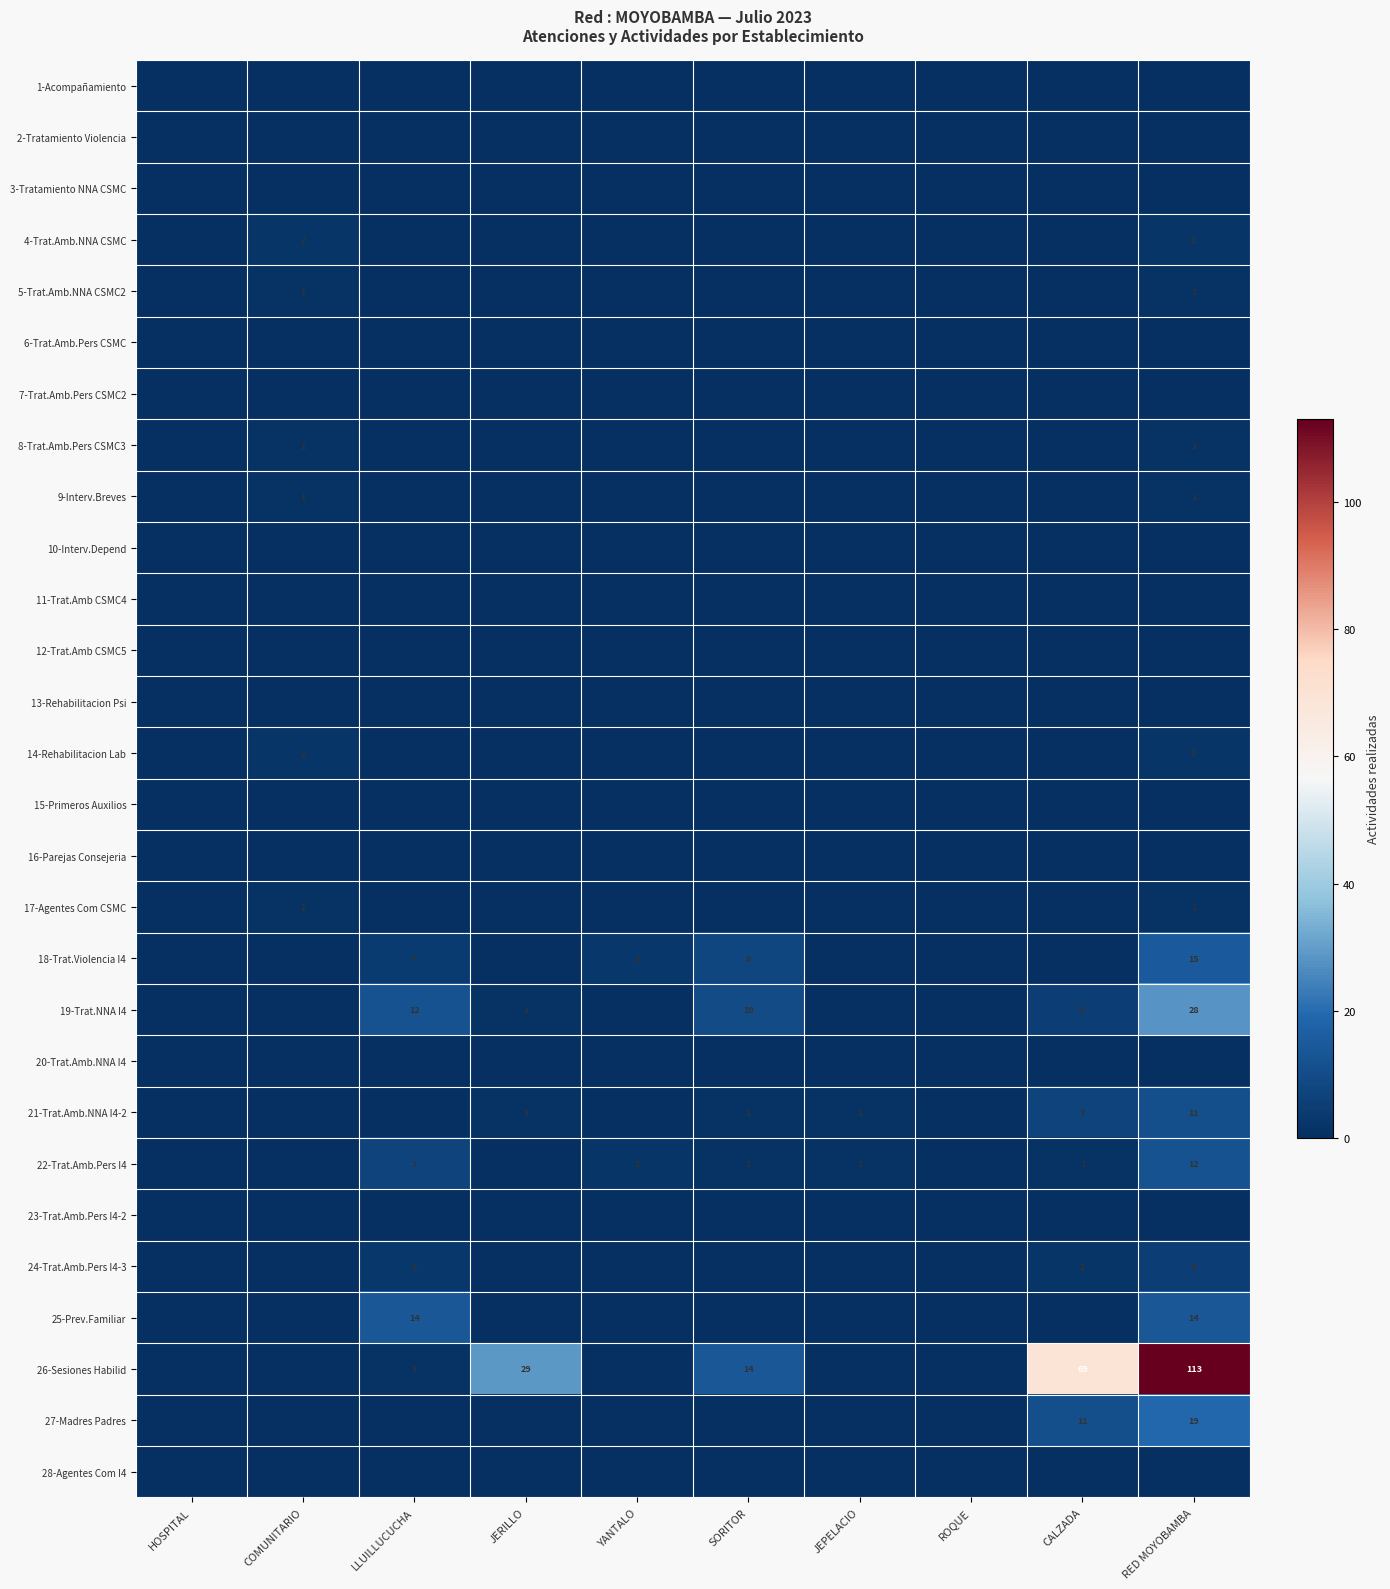

Which series changed the most between HOSPITAL and JERILLO?

26-Sesiones Habilid